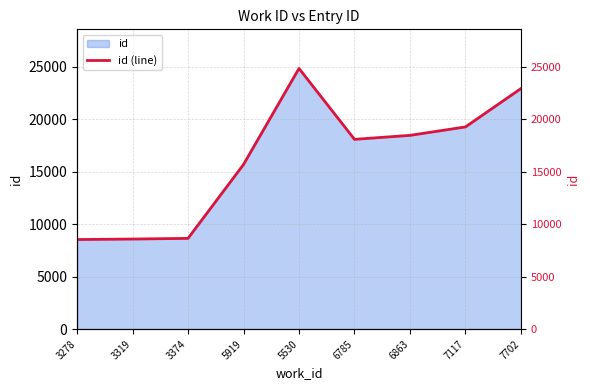

The value at 6785 is 18092. True or false?

True